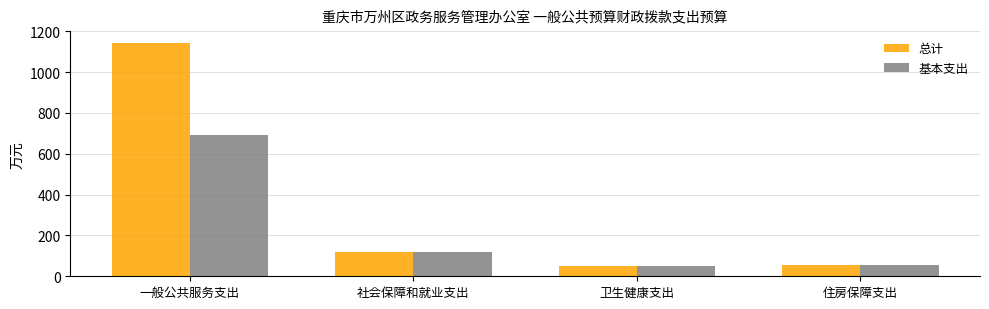

What is the minimum value shown in the chart?

52.1